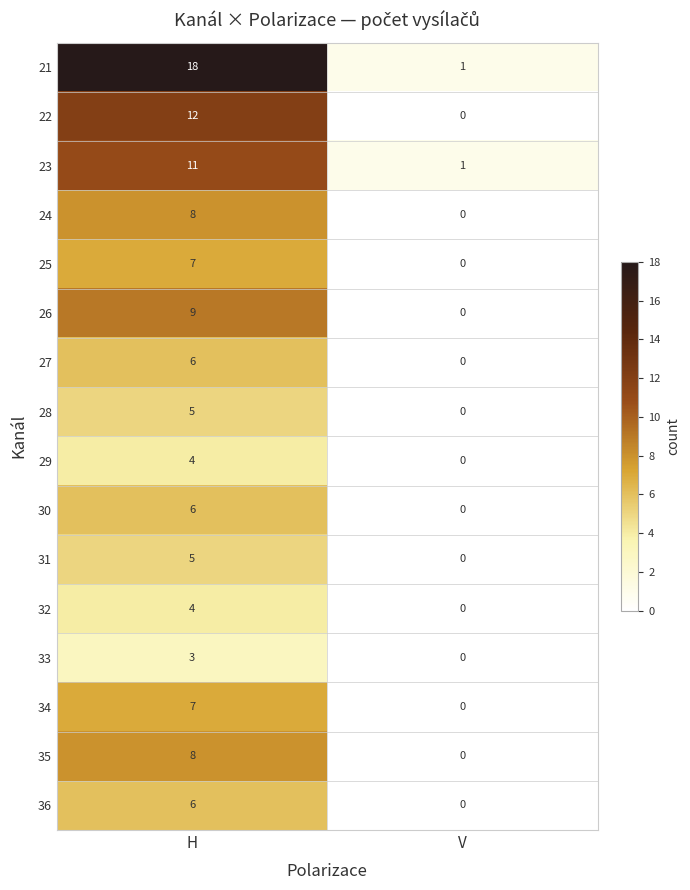

Where is 31 nearest to the value 2?

V